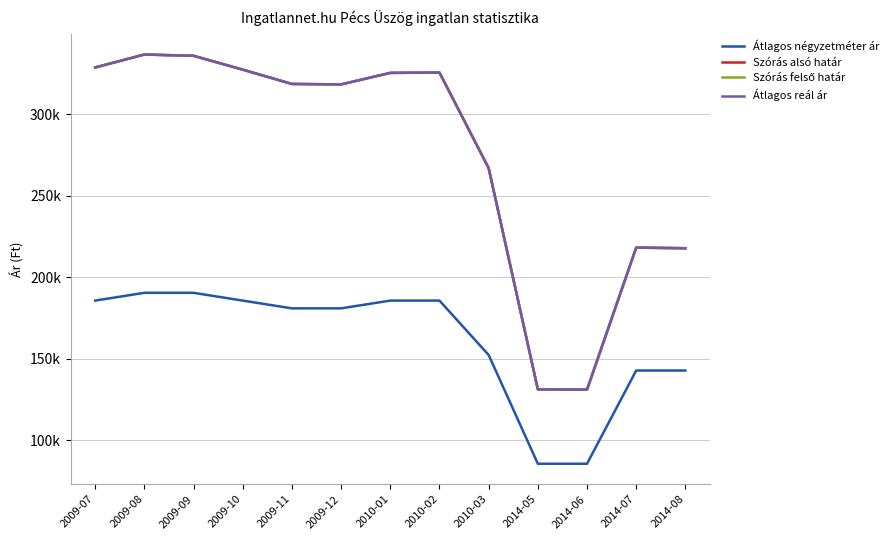

At which label does Átlagos négyzetméter ár reach its minimum?

2014-05